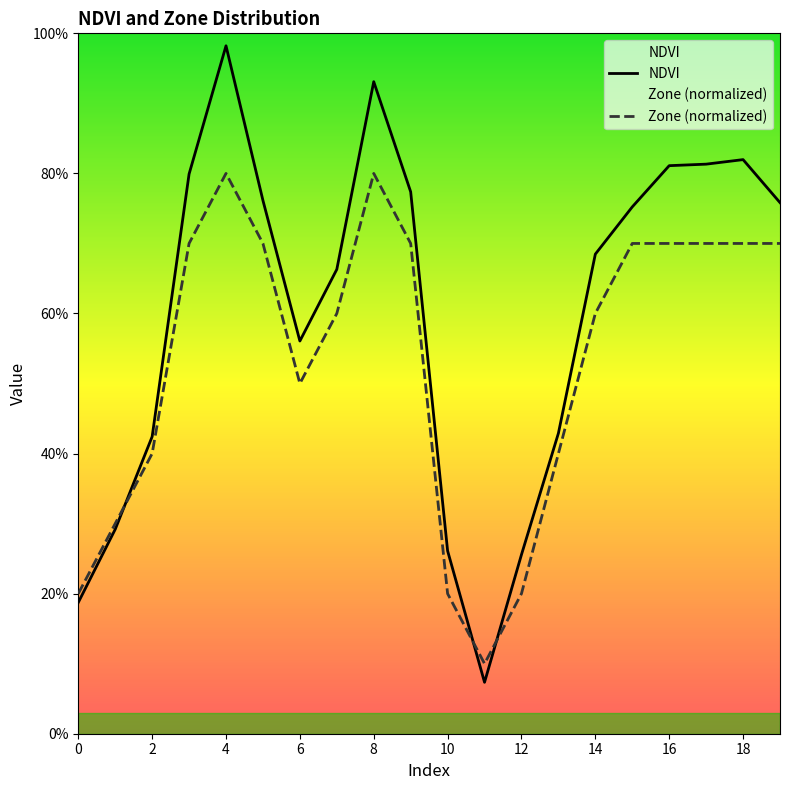

At how many categories does at least one series exceed 0?

20